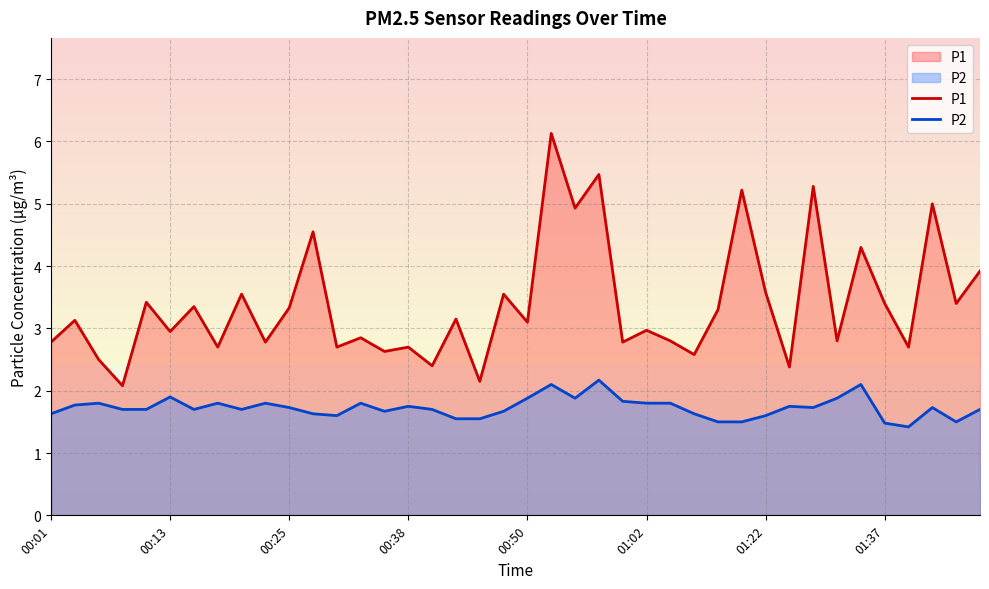

What is the value of the P1 point at the 39th from the left?

3.4